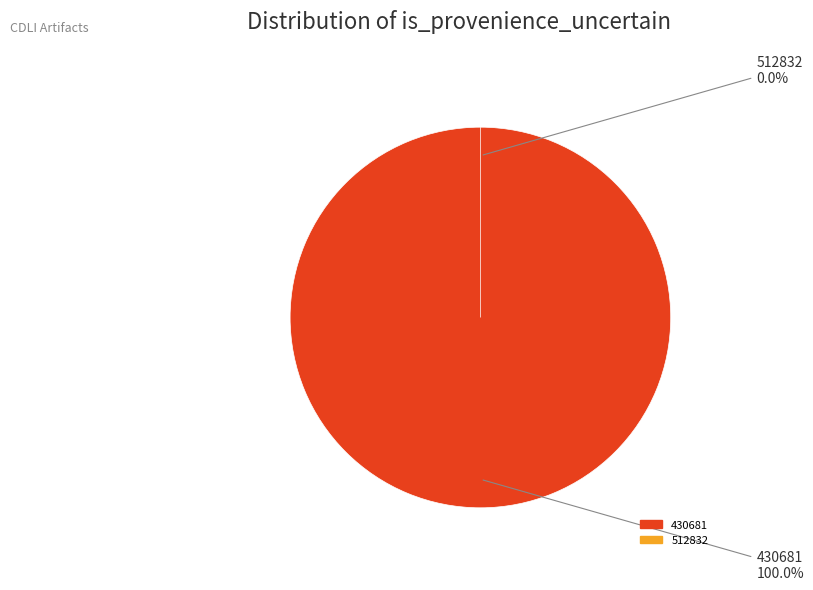

How many slices are in this pie chart?

2